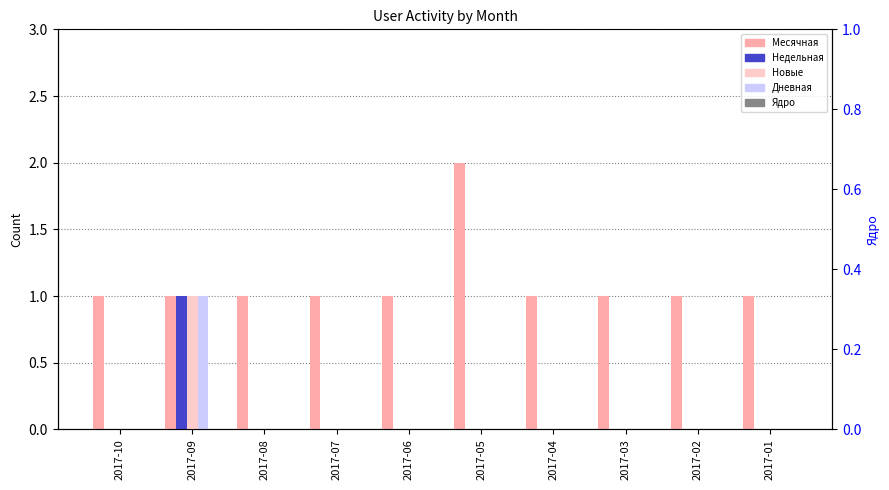

How many groups of bars are there?

10